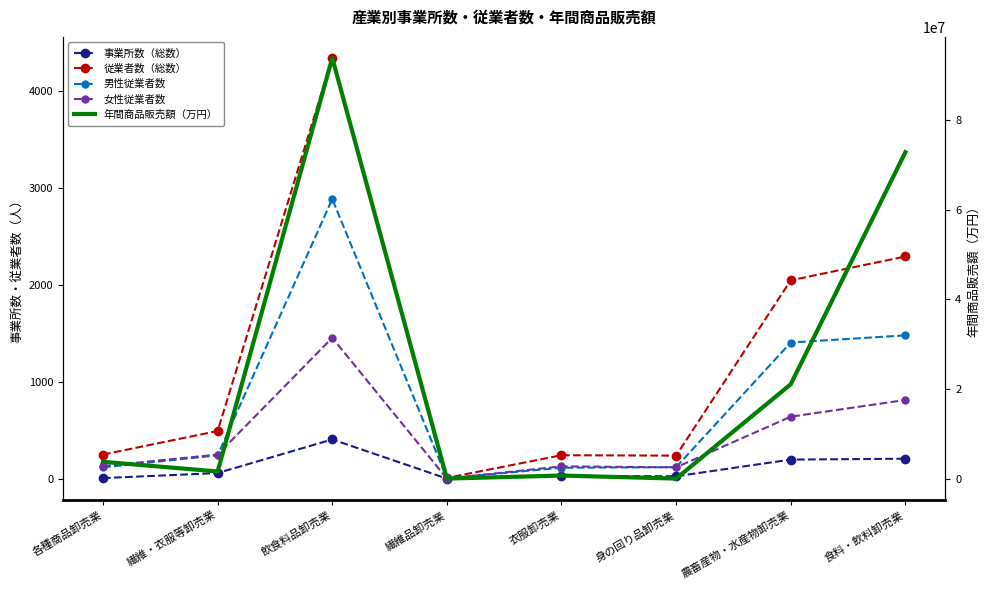

Is the value of 従業者数（総数） at 農畜産物・水産物卸売業 greater than the value of 年間商品販売額（万円） at 身の回り品卸売業?

Yes